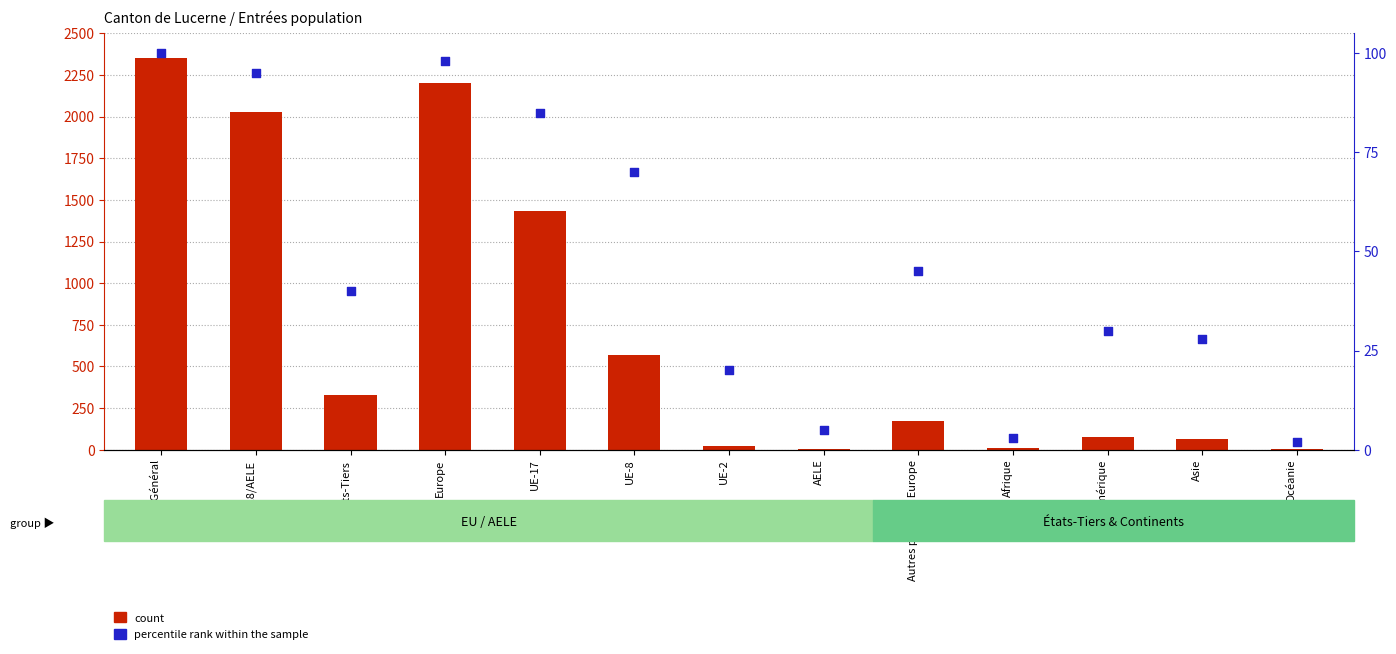

What is the total value across all series at UE-8?

637